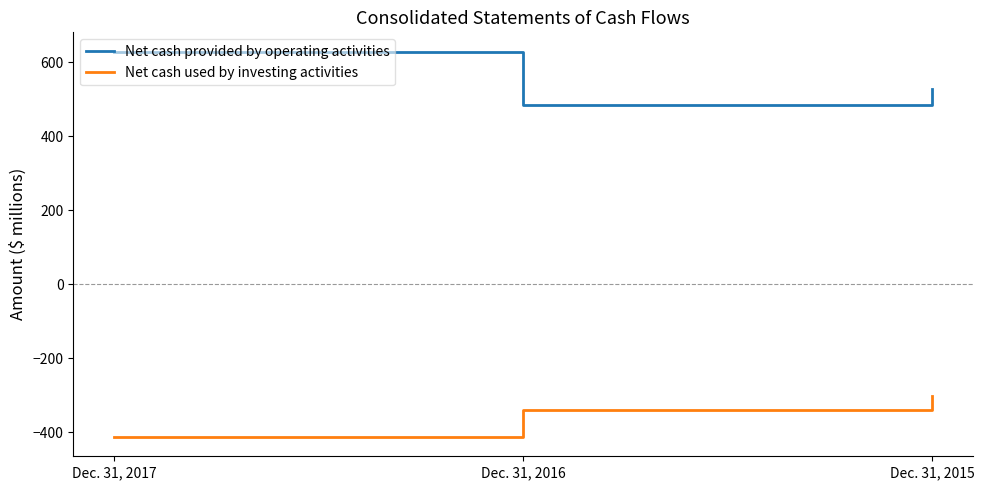

What is the average value of the Net cash provided by operating activities series?

547